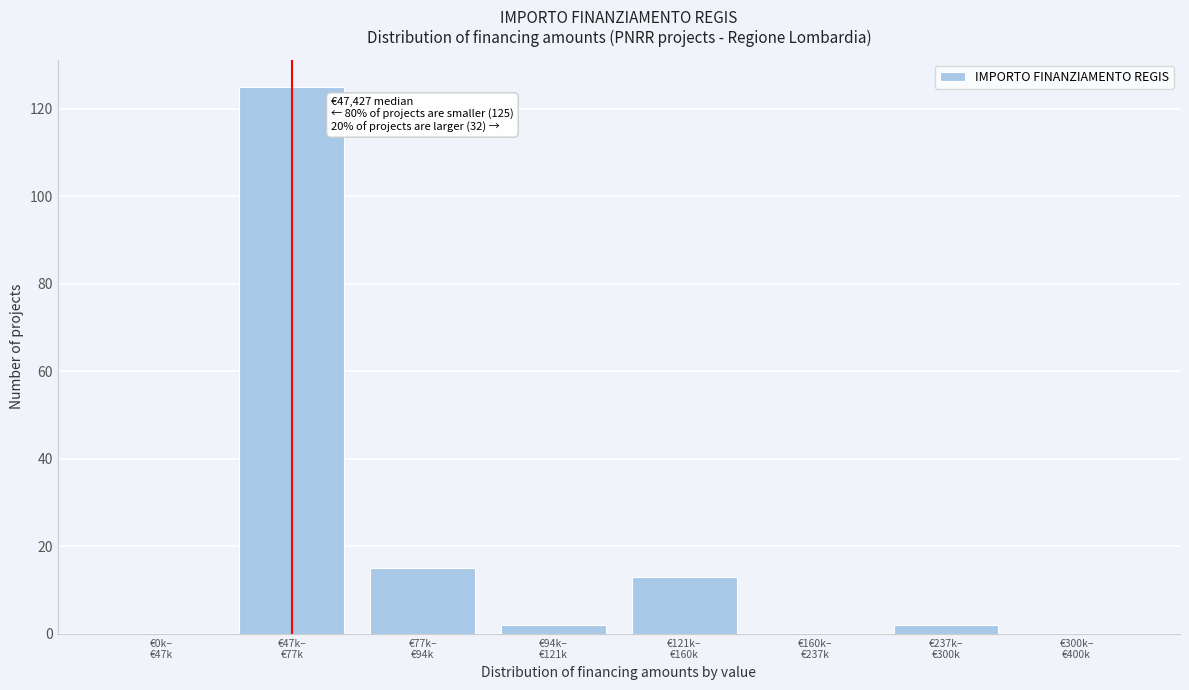

What is the maximum value shown in the chart?

125